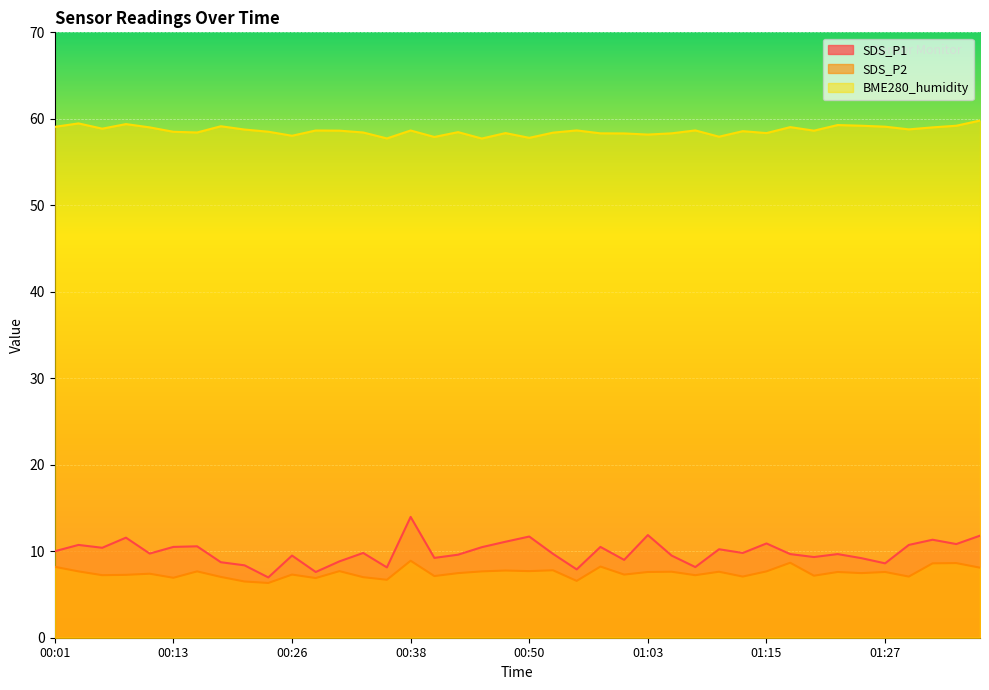

How many data points in SDS_P2 are less than 7?

6